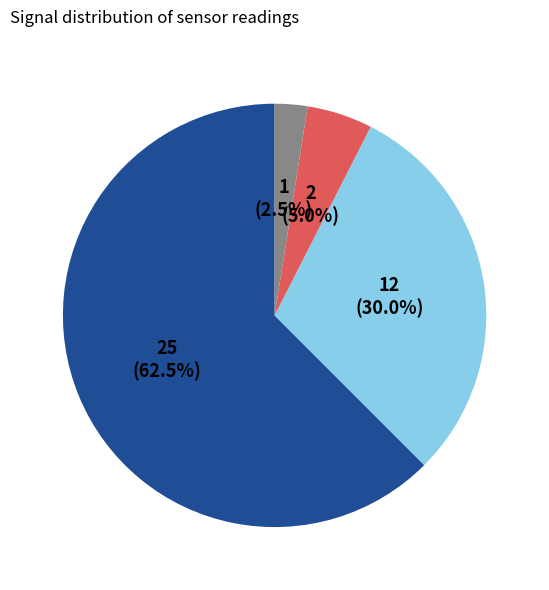

Is there a majority slice in this chart?

Yes